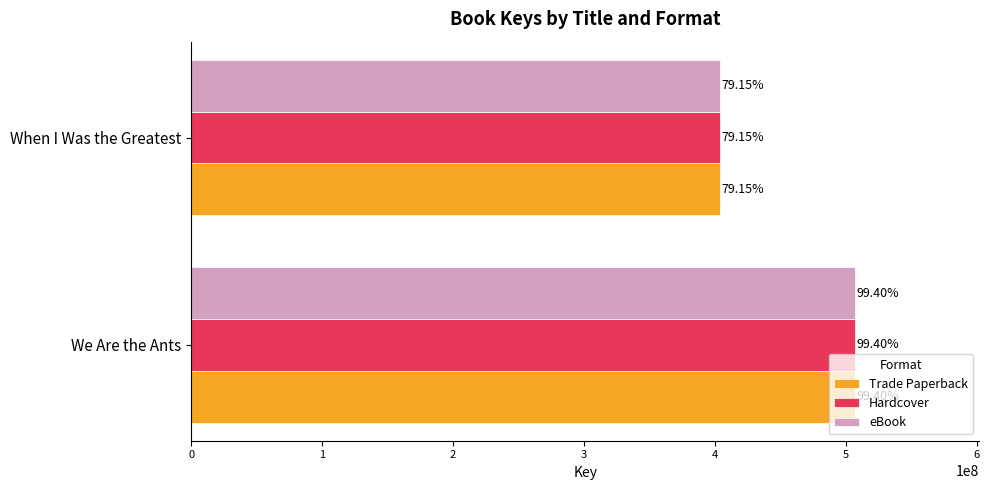

What are all the series names shown in the legend?

Trade Paperback, Hardcover, eBook